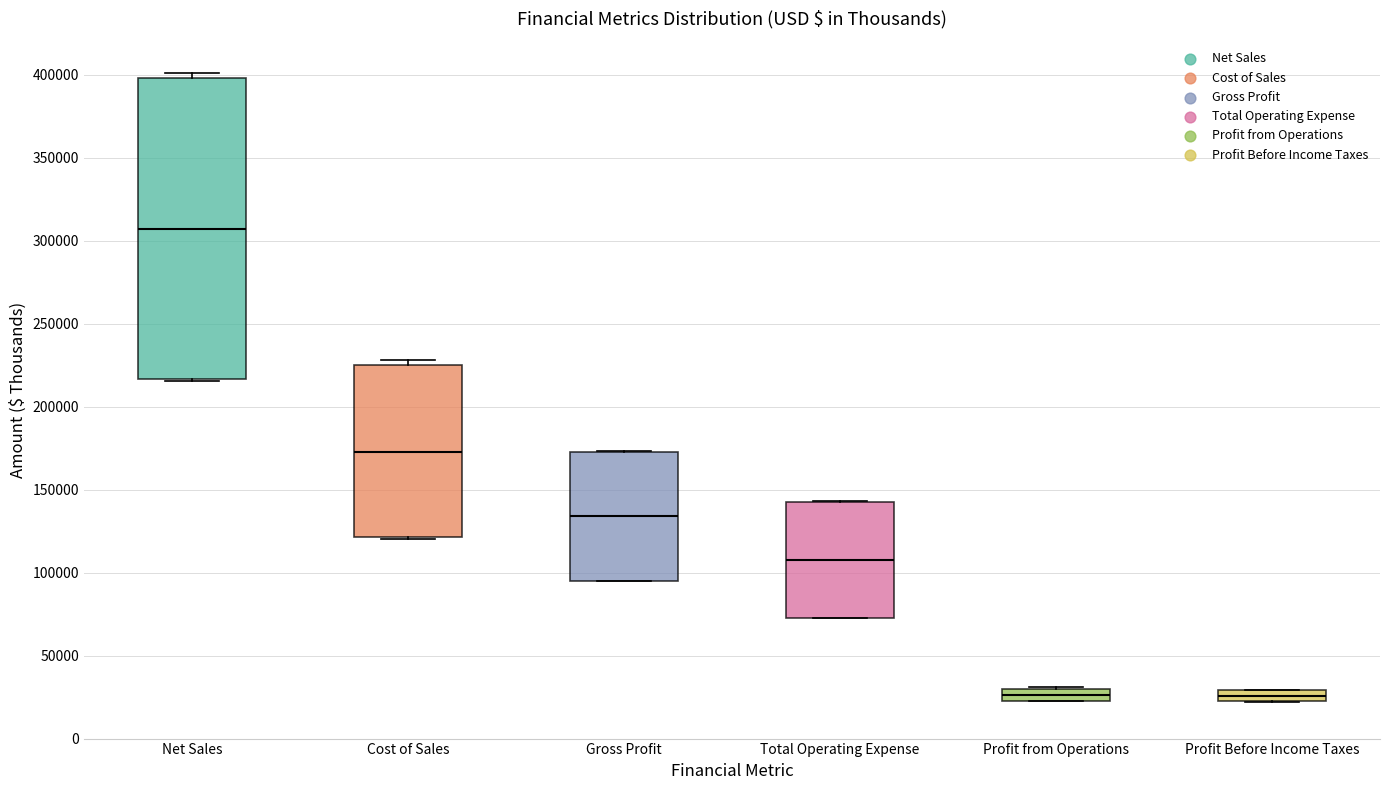

Where is the lower edge of the box for Profit from Operations on the y-axis? The values are not printed on the chart, so give them approximately, as read against the axis.

25000